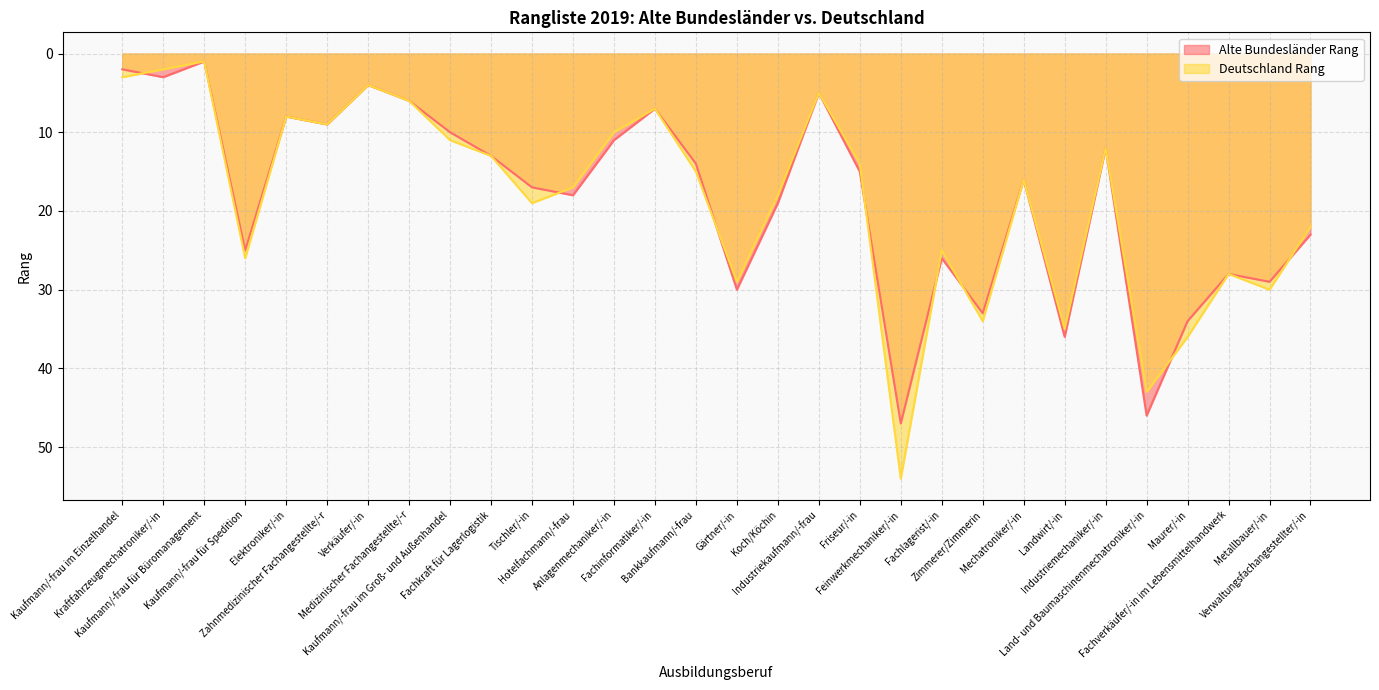

Which series ends up on top after the final intersection of Alte Bundesländer Rang and Deutschland Rang?

Alte Bundesländer Rang